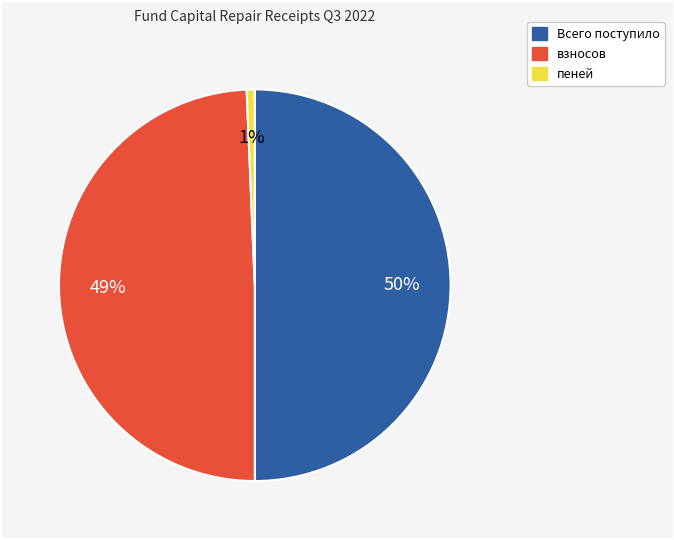

Is пеней the majority of the pie?

No